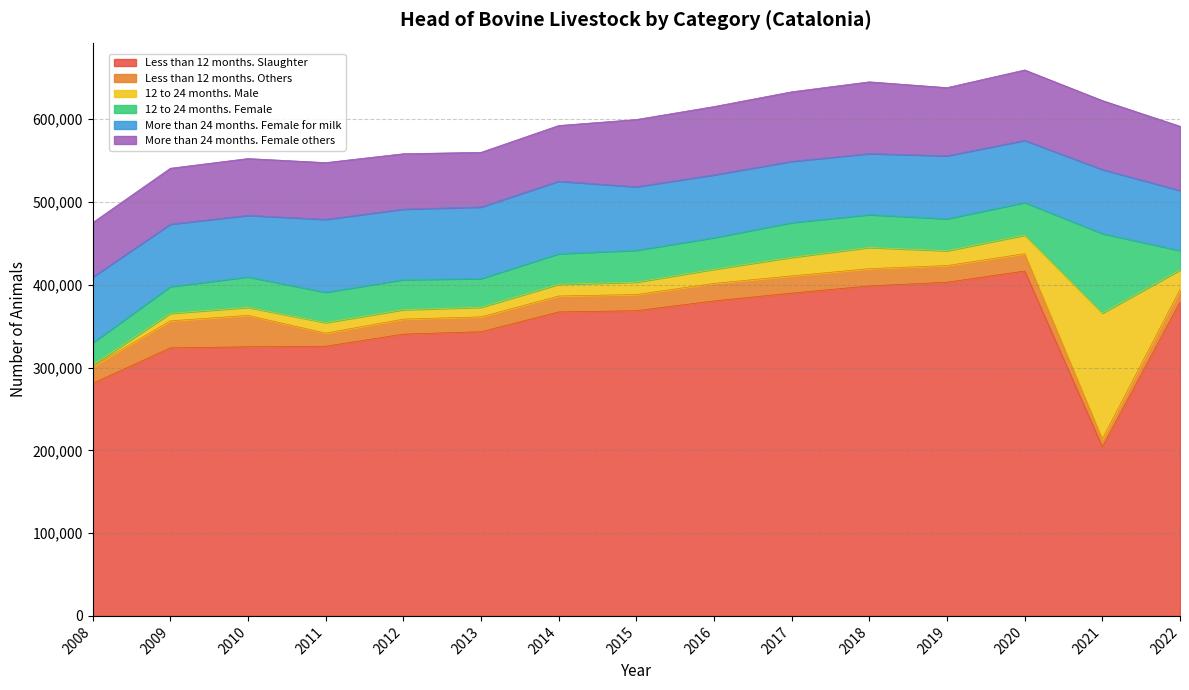

Reading left to right, list all the values displayed in this chart.

Less than 12 months. Slaughter: 280857	323709	325012	325717	340313	343190	367119	368605	380455	389860	398532	402972	416529	204208	379202
Less than 12 months. Others: 20415	32645	37918	15816	18143	17982	19266	19569	21120	20790	20847	20158	20947	9630	14997
12 to 24 months. Male: 1644	9078	9726	12736	11398	11639	14130	14919	17099	22447	25640	17917	22434	151843	23616
12 to 24 months. Female: 26902	32308	36798	36645	36273	34612	36903	38522	38167	41923	39568	38600	39377	96062	23491
More than 24 months. Female for milk: 79408	75367	74283	87998	85117	86412	87589	76649	75799	73931	73726	76021	75012	77415	72512
More than 24 months. Female others: 65774	67551	68641	68575	66958	66046	67281	81255	82545	84054	86730	82359	85094	83271	77571